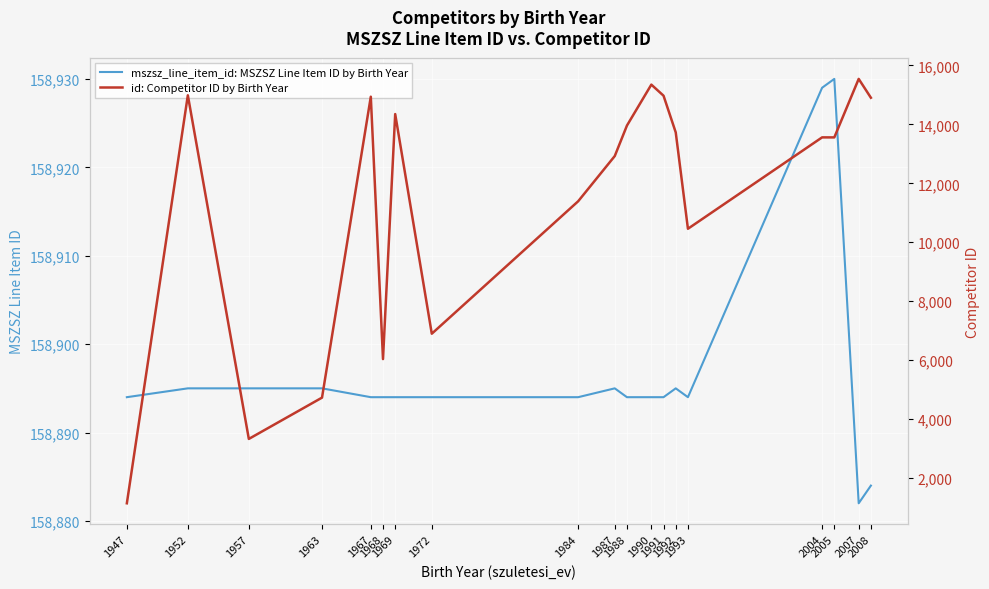

At which label does id: Competitor ID by Birth Year reach its minimum?

1947